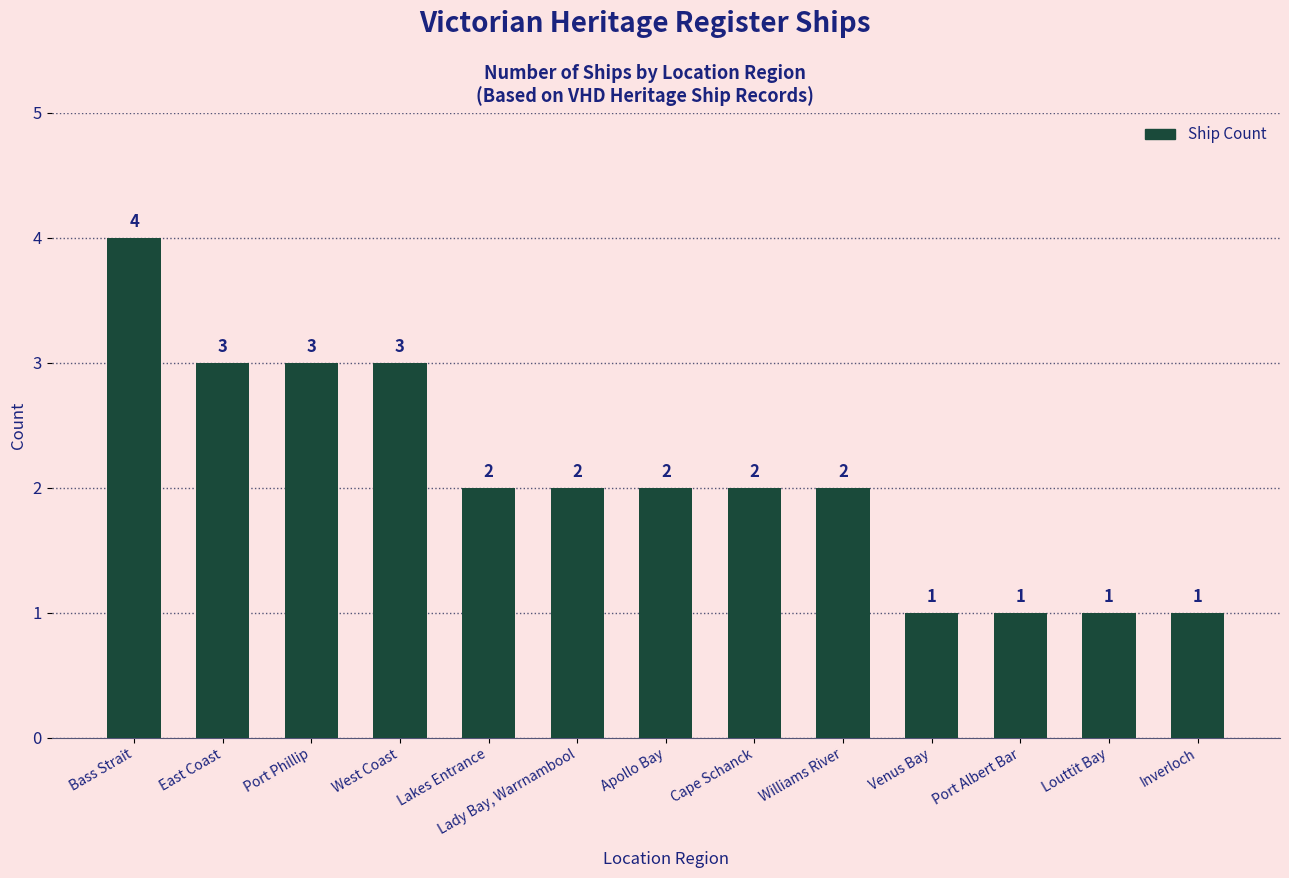

The chart shows a value of 5 at East Coast. True or false?

False